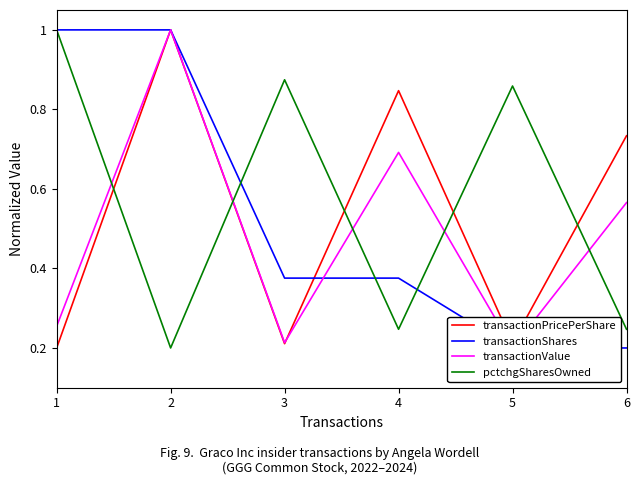

Is the value of transactionShares at 6 greater than the value of pctchgSharesOwned at 2?

No